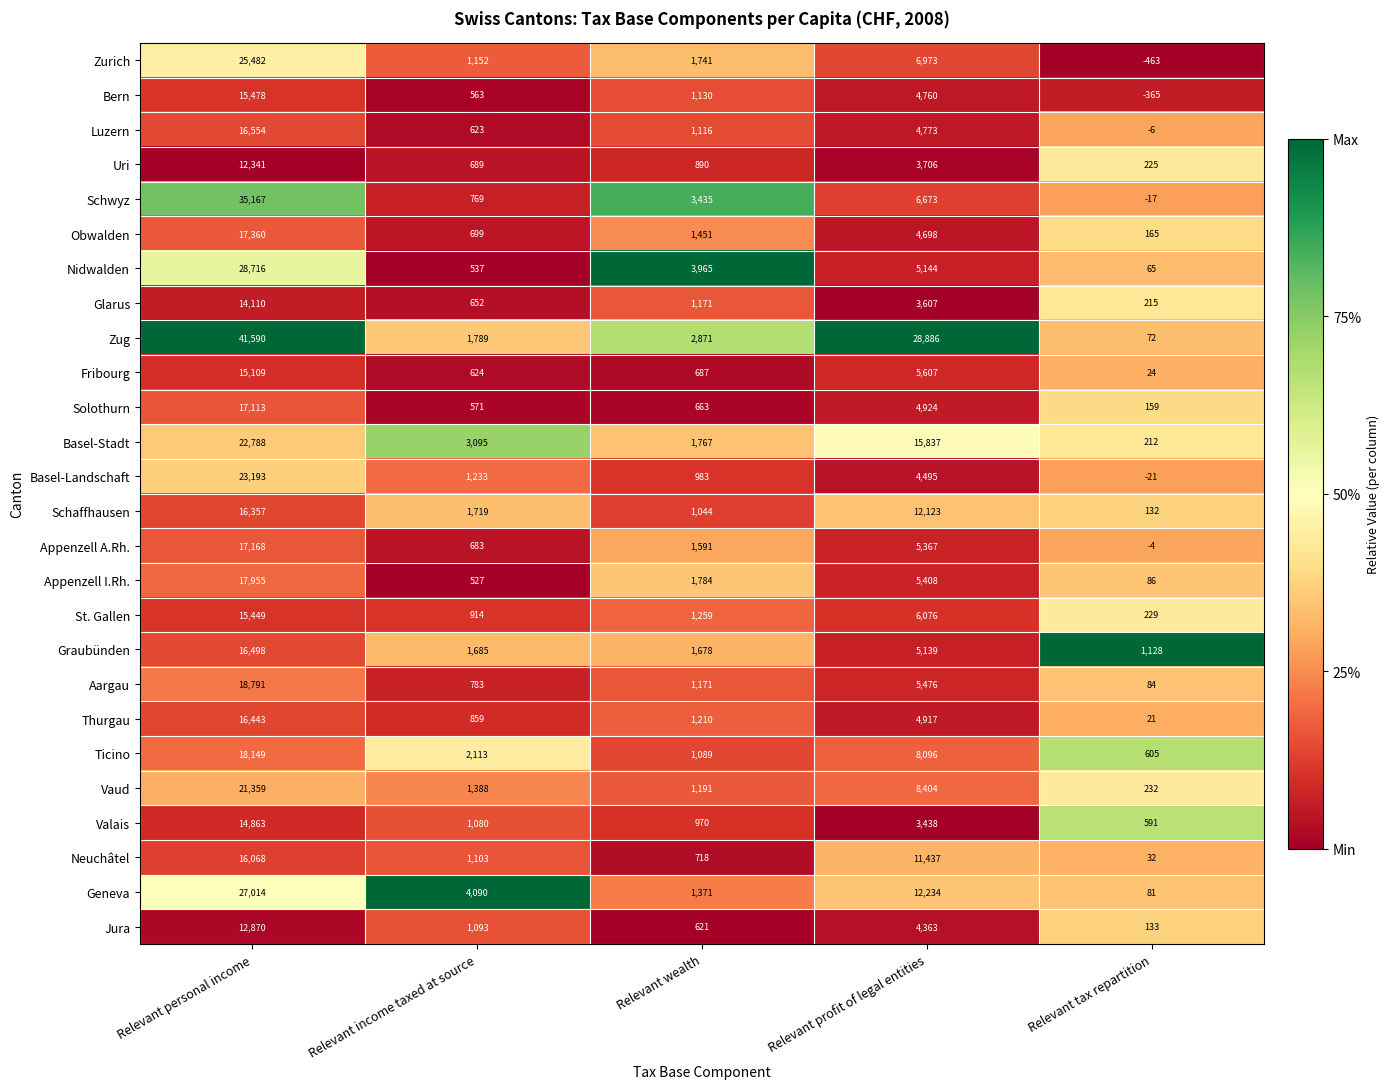

What is the maximum value shown in the chart?

41590